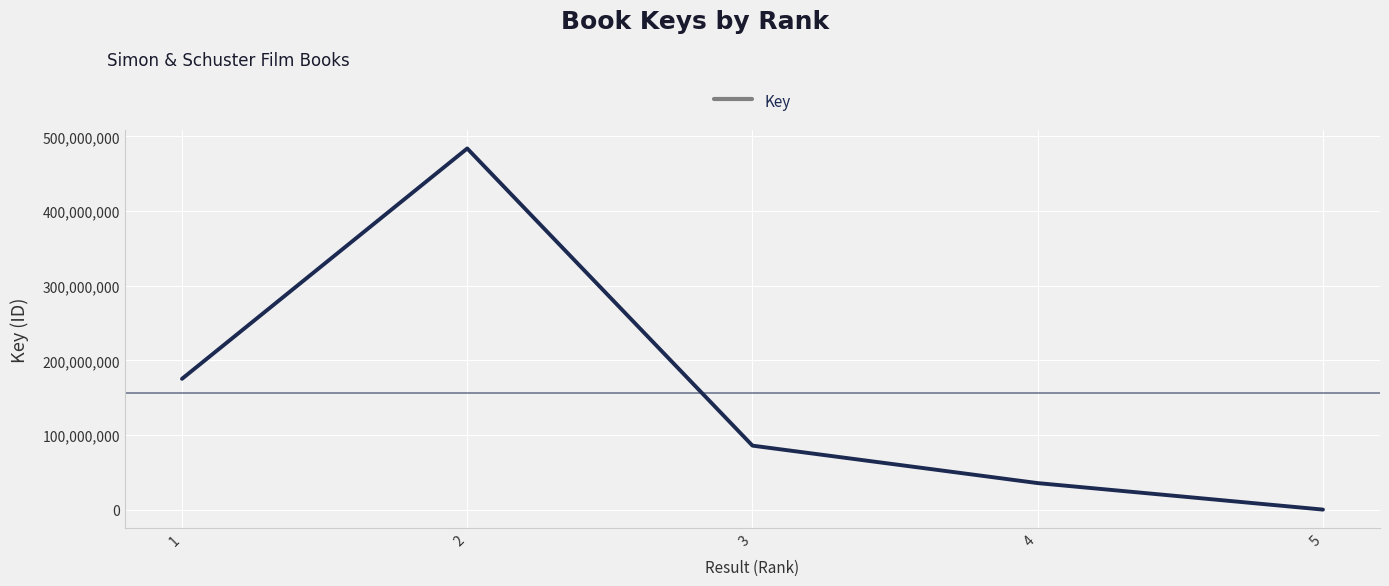

Reading left to right, transcribe all the data shown in this chart.

175173386	483770170	85669297	35485829	555